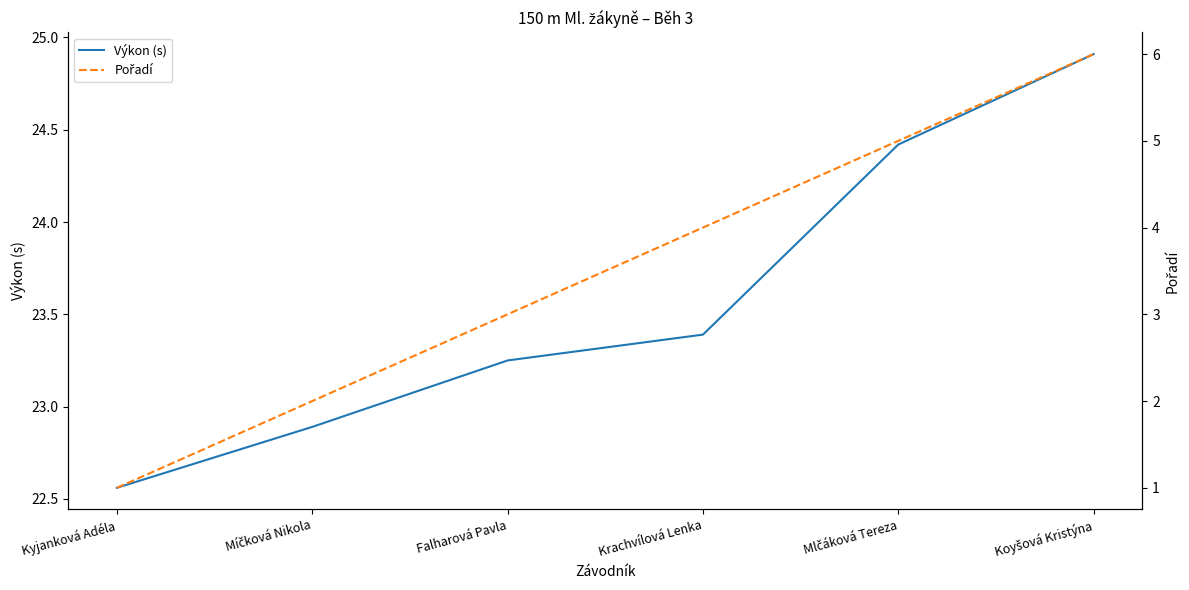

What position from the right is Kyjanková Adéla?

6